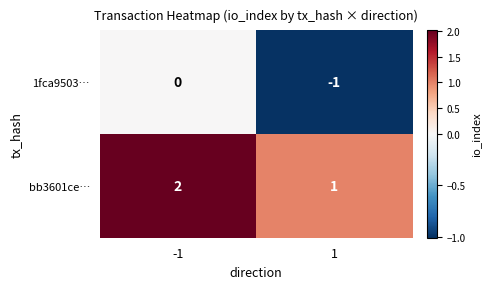

List the labels in order of 1fca9503… value, largest first.

-1, 1